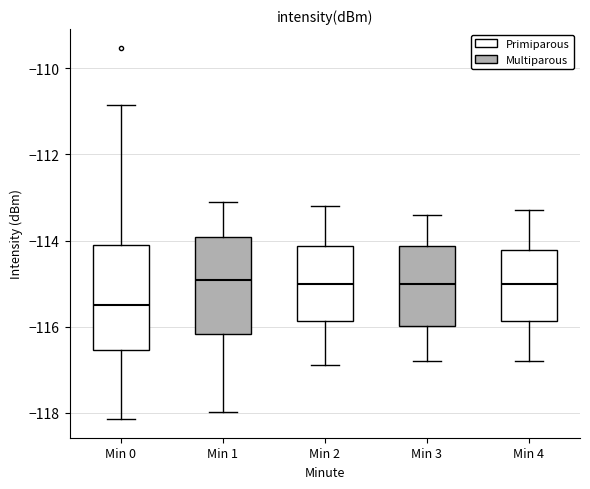

Reading left to right, transcribe this box plot: for each box, give where its median line is, the range the box spans, and where its two whiskers end, as read against the y-axis. The values are not printed on the chart, so give them approximately, as read against the axis.

Min 0: median -115.4, box -116.6 to -114.2, whiskers -118.2 to -110.8
Min 1: median -115.0, box -116.2 to -114.0, whiskers -118.0 to -113.2
Min 2: median -115.0, box -115.8 to -114.2, whiskers -116.8 to -113.2
Min 3: median -115.0, box -116.0 to -114.2, whiskers -116.8 to -113.4
Min 4: median -115.0, box -115.8 to -114.2, whiskers -116.8 to -113.2